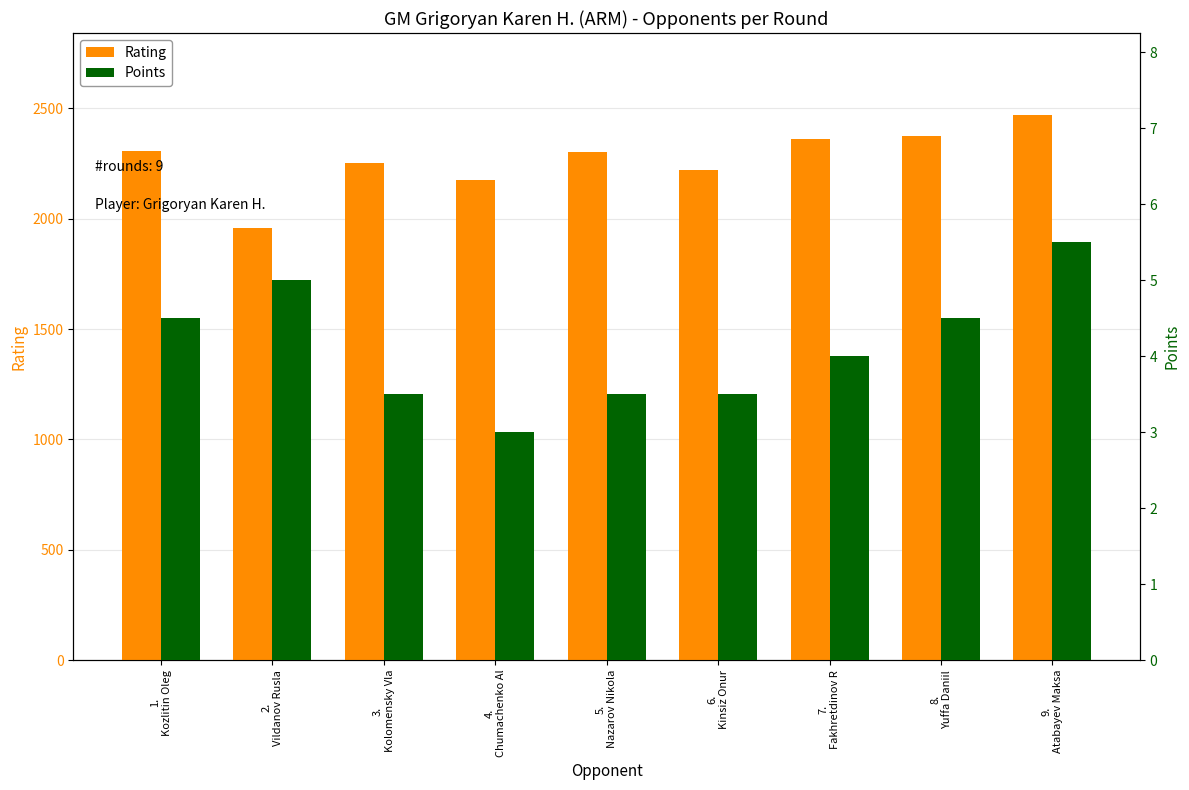

How many data points in Rating are less than 2302?

4